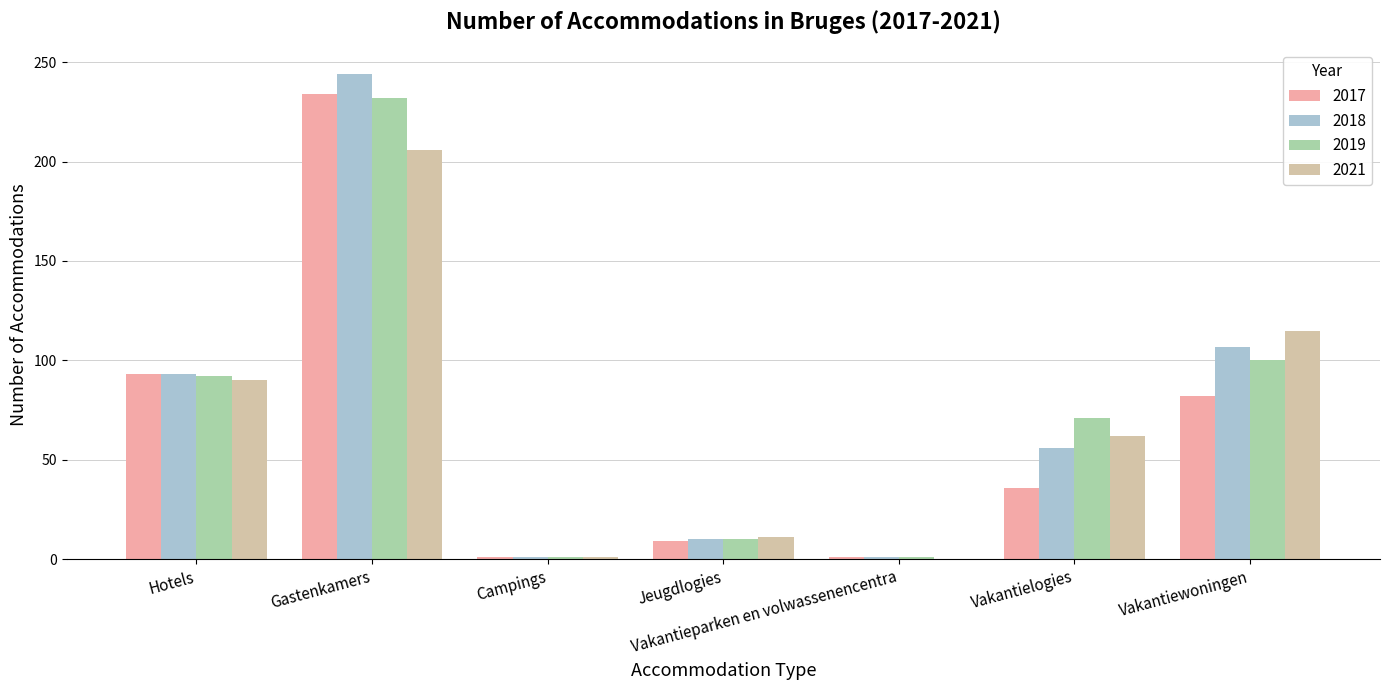

What is the maximum value shown in the chart?

244